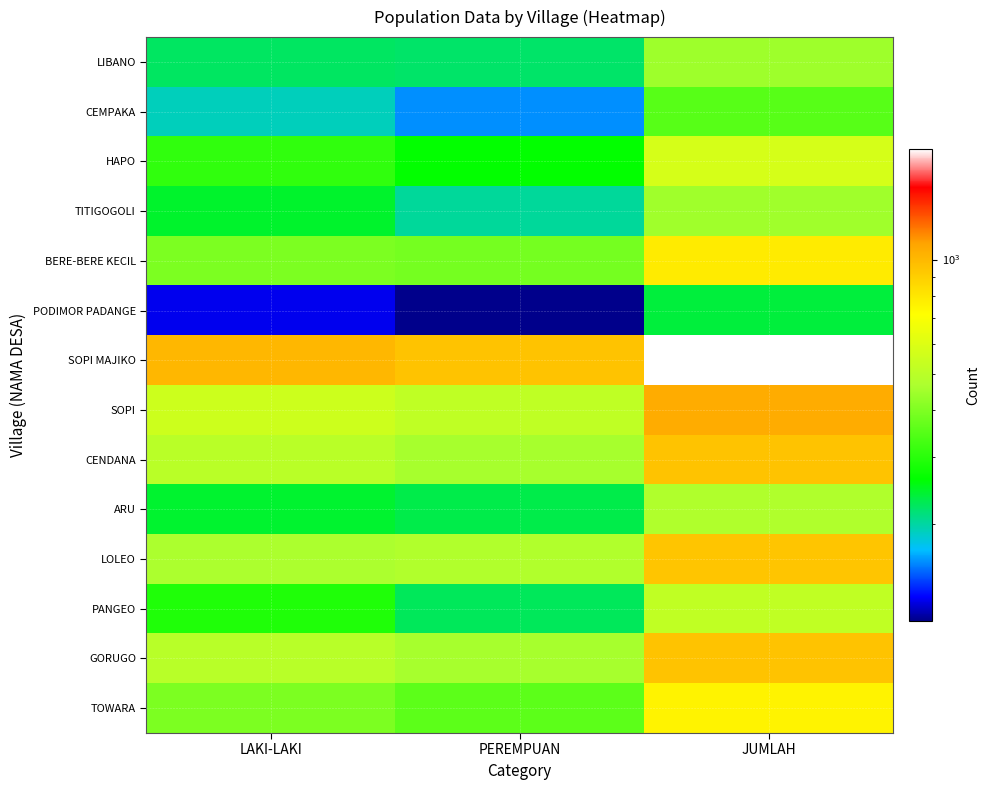

List the series in order of their peak value, highest first.

SOPI MAJIKO, SOPI, CENDANA, GORUGO, LOLEO, BERE-BERE KECIL, TOWARA, HAPO, PANGEO, ARU, TITIGOGOLI, LIBANO, CEMPAKA, PODIMOR PADANGE